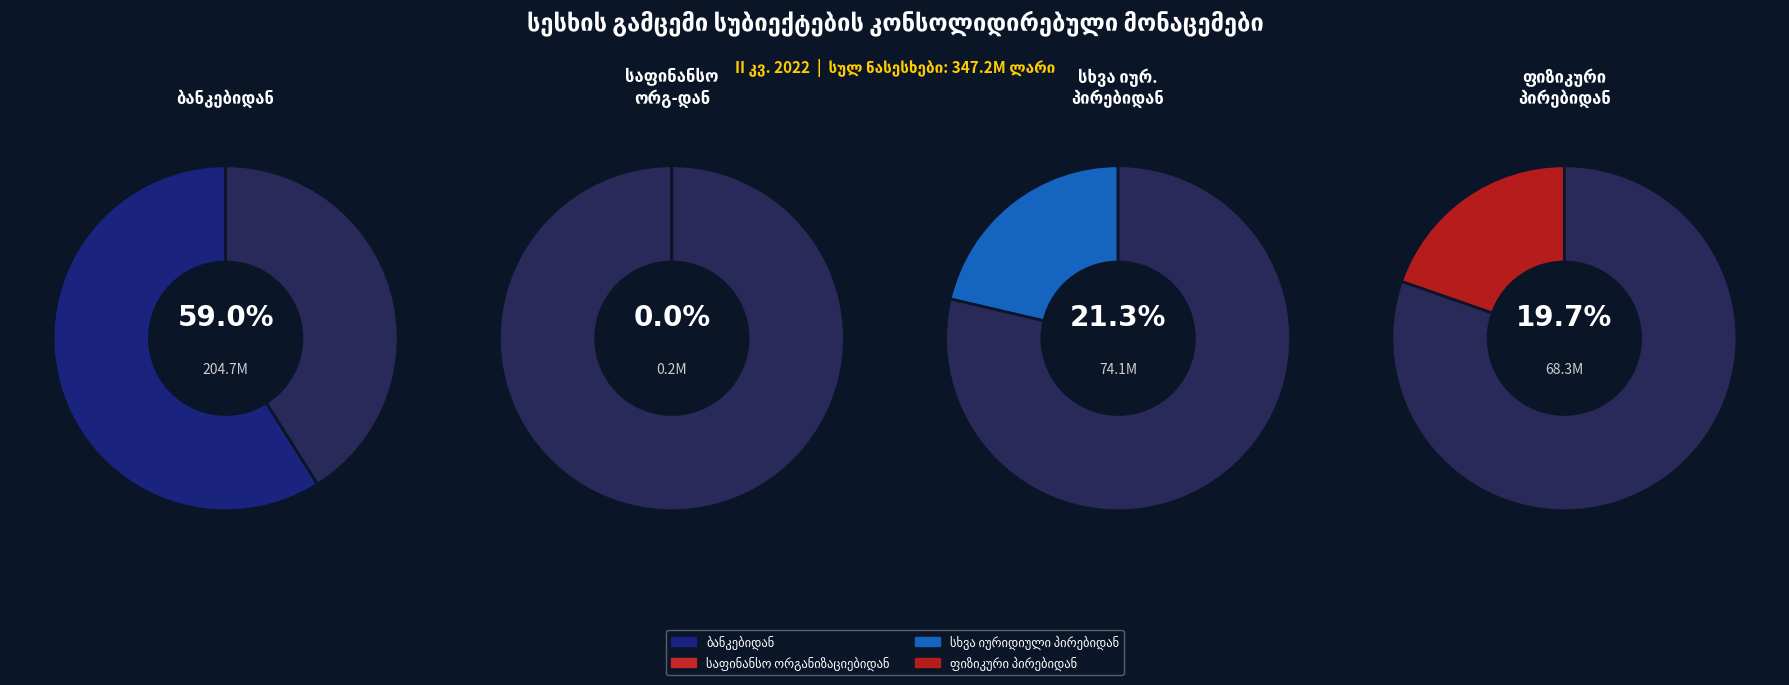

How many segments does this pie chart have?

4